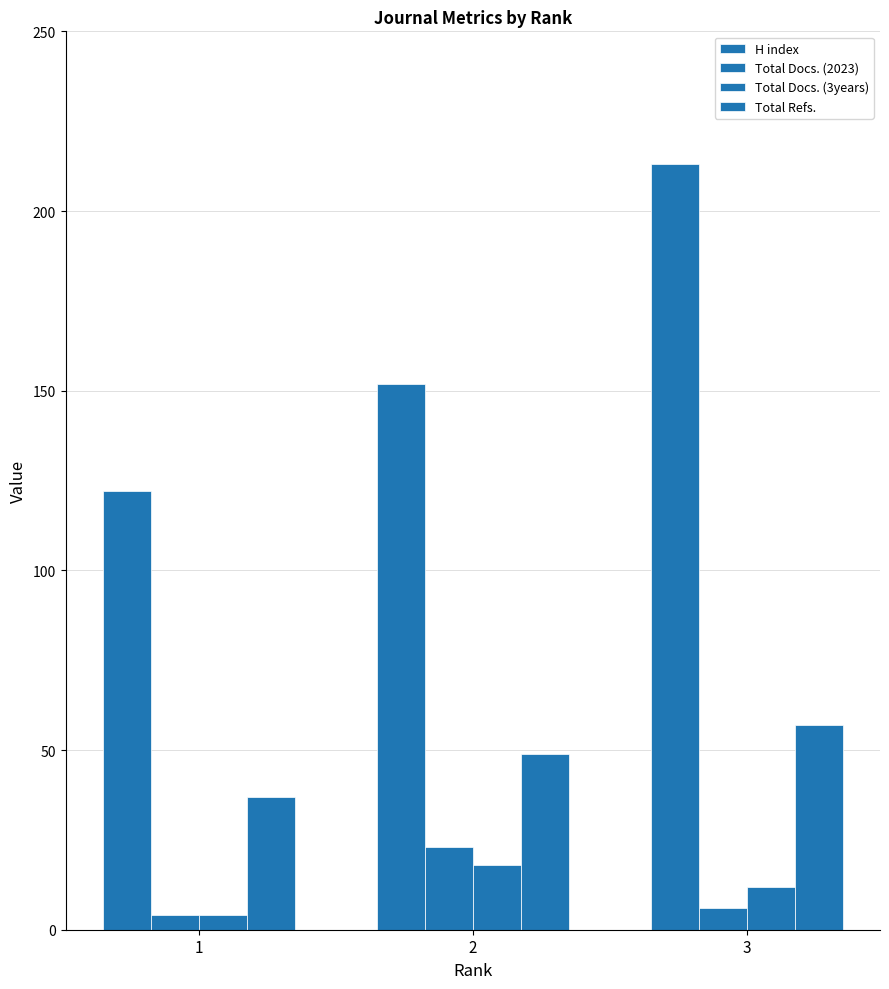

Does the chart contain any negative values?

No